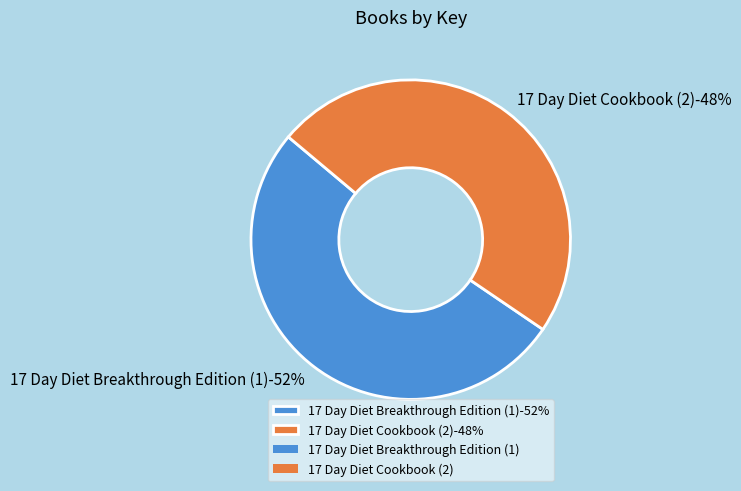

Approximately how many times larger is the value at 17 Day Diet Cookbook (2) compared to 17 Day Diet Breakthrough Edition (1)?

0.9